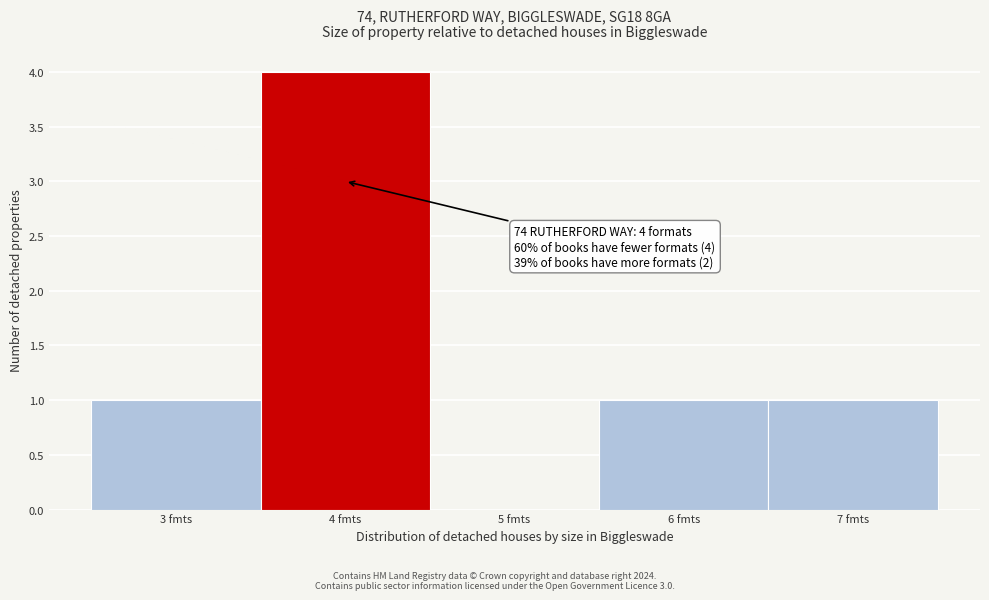

Over which range of the x-axis is the bar tallest?

3.5 to 4.5